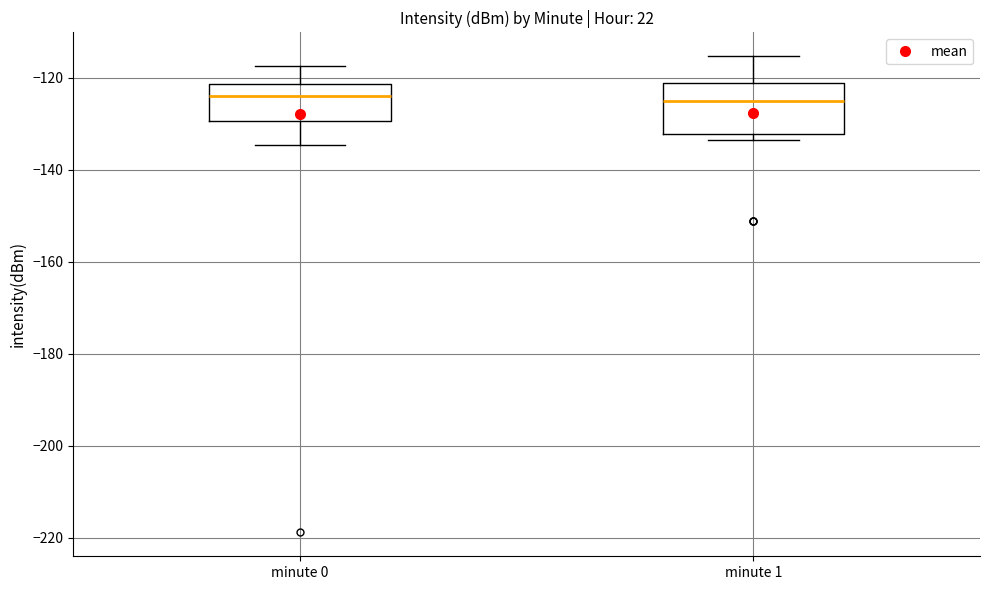

Comparing the boxes themselves (not the whiskers), which one is the tallest?

minute 1